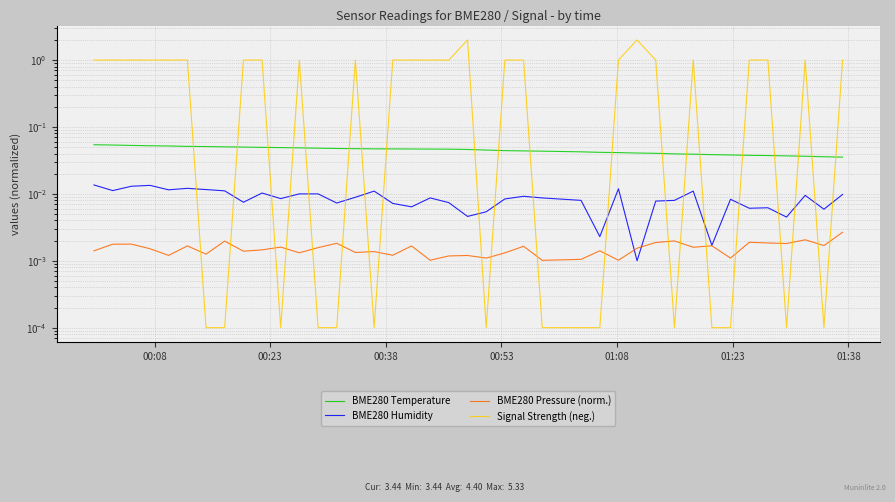

Which series has the largest total across all categories?

Signal Strength (neg.)